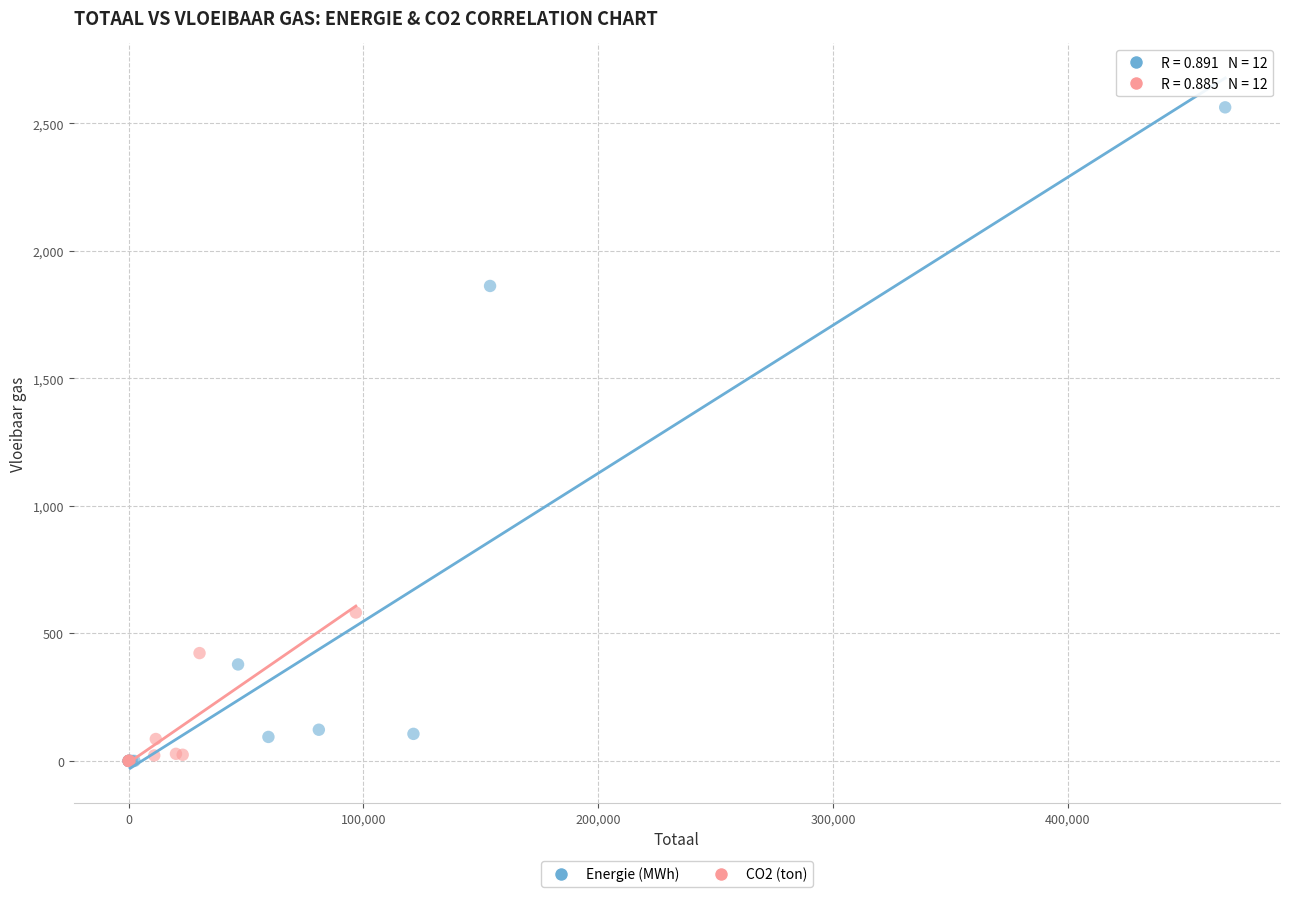

What are all the series names shown in the legend?

Energie (MWh), CO2 (ton)